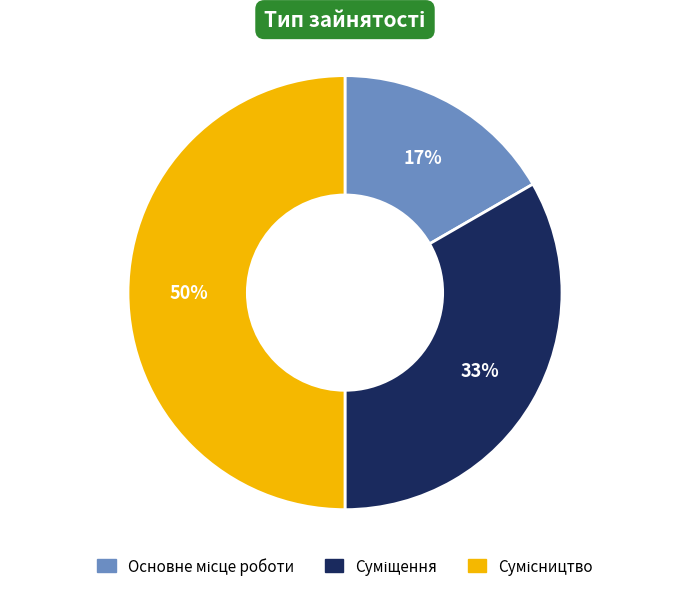

To the nearest percent, what is the average slice percentage?

33%